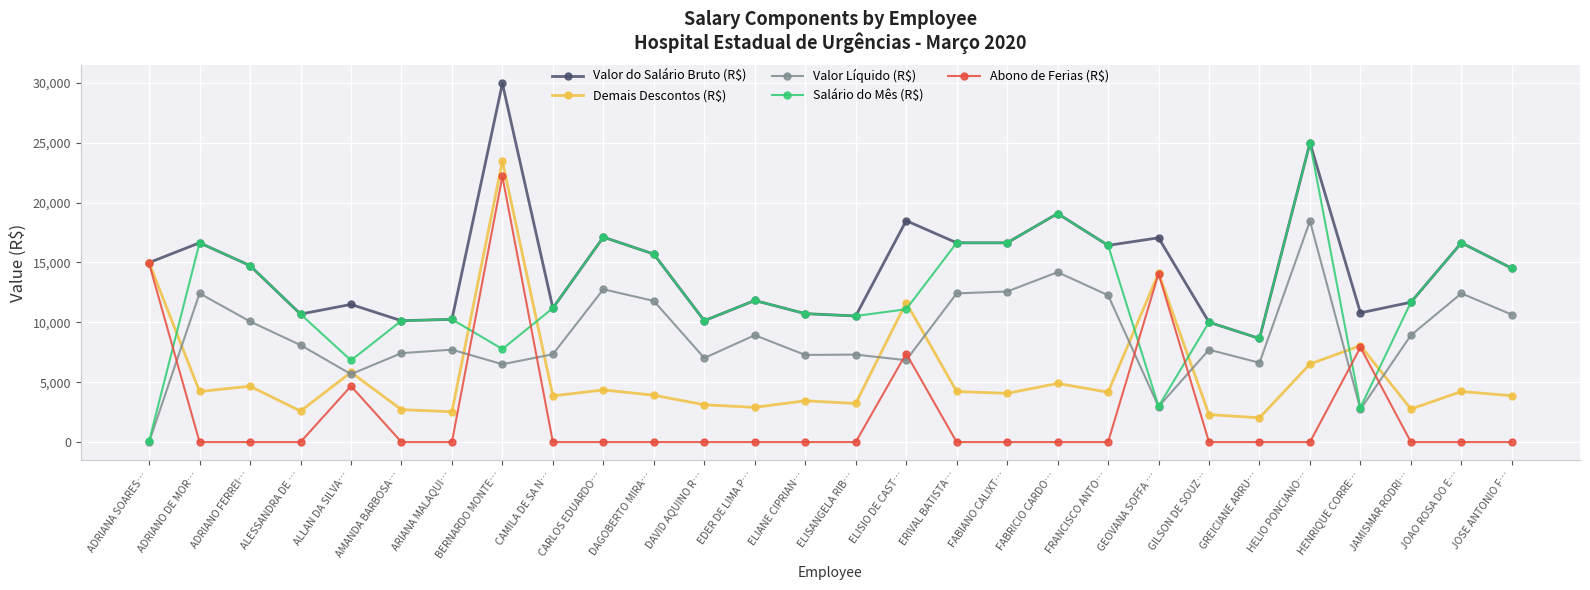

What is the average value of the Abono de Ferias (R$) series?

2540.9